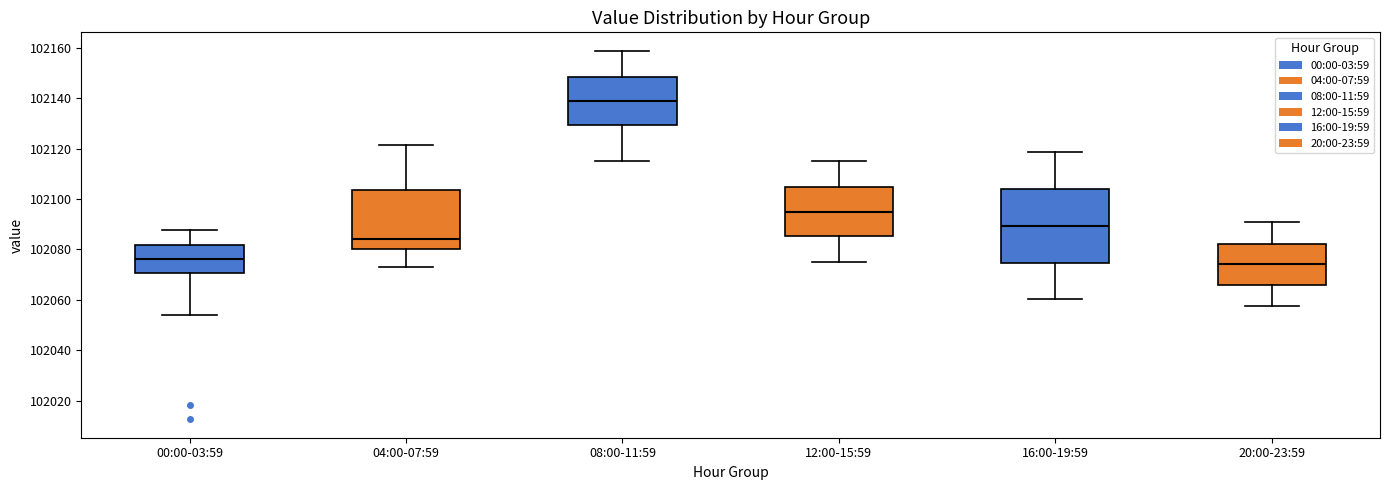

Where does the lower whisker of the box for 20:00-23:59 end on the y-axis? The values are not printed on the chart, so give them approximately, as read against the axis.

102058